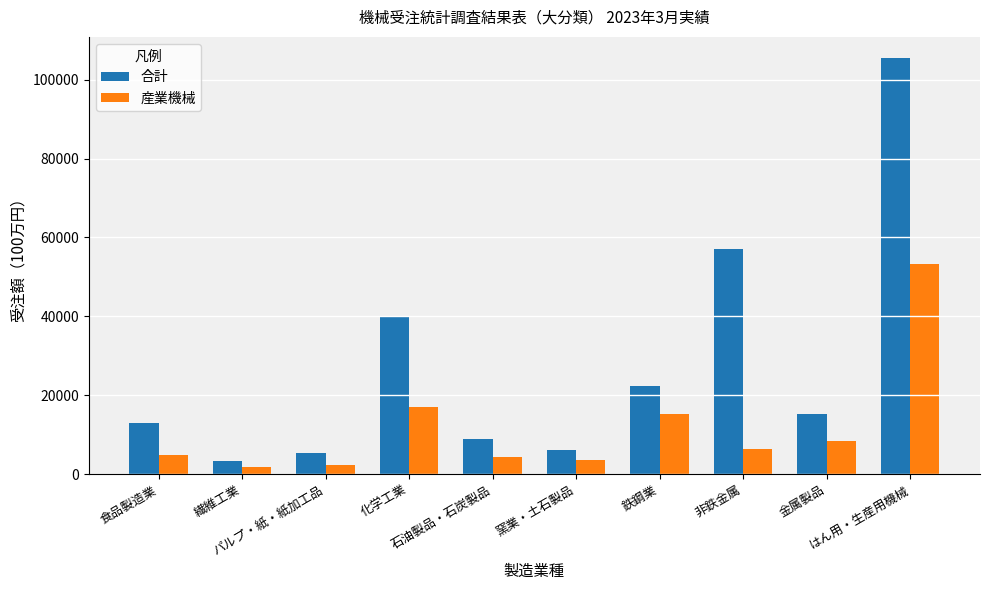

Which series has the largest range (max minus min)?

合計